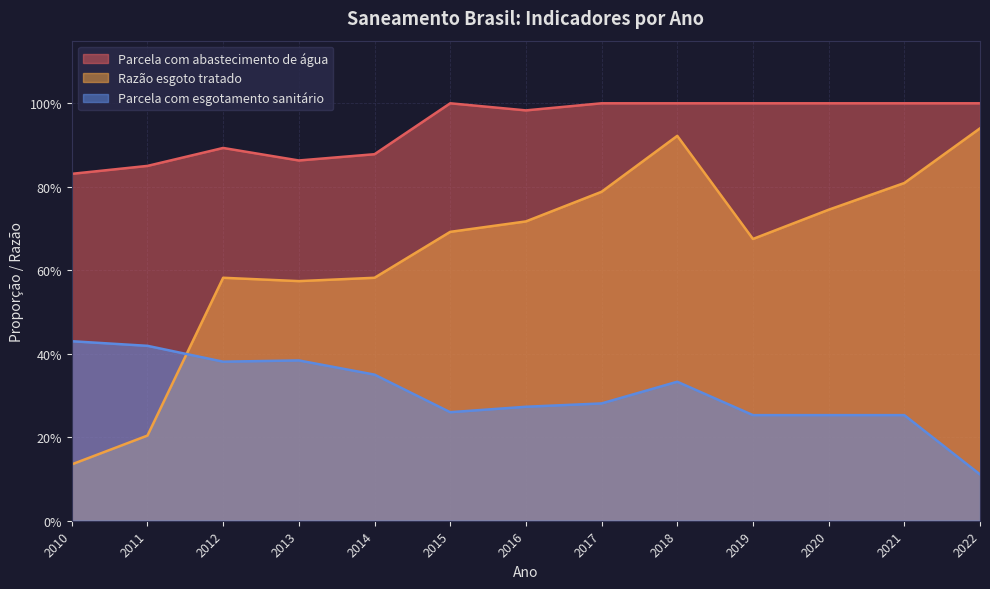

What is the value of the Parcela com abastecimento de água point at the 10th from the left?

1.0